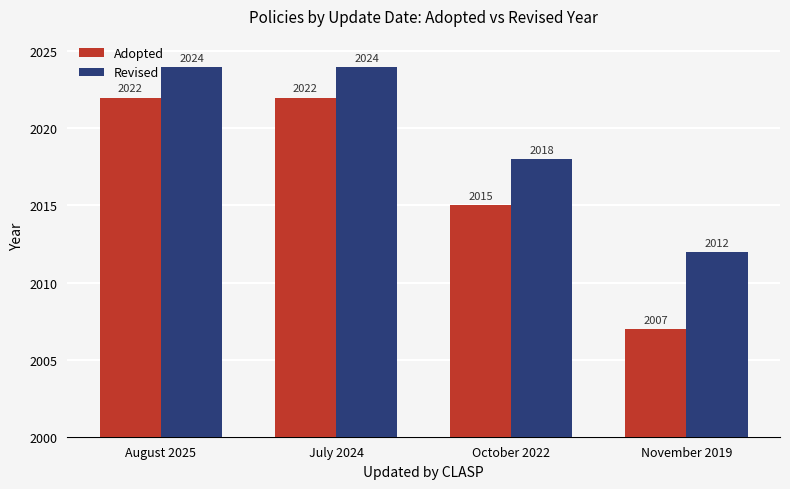

Rank the series at November 2019 from highest to lowest value.

Revised, Adopted